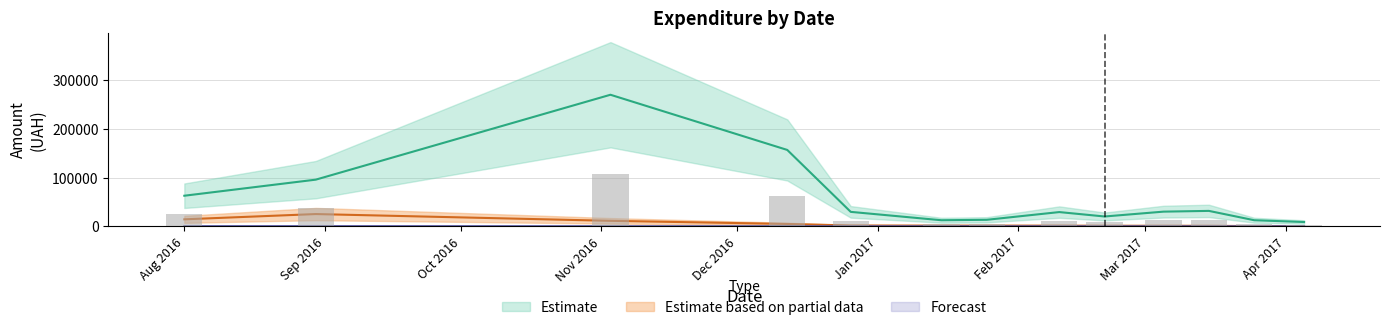

How many data points does each series have?

13